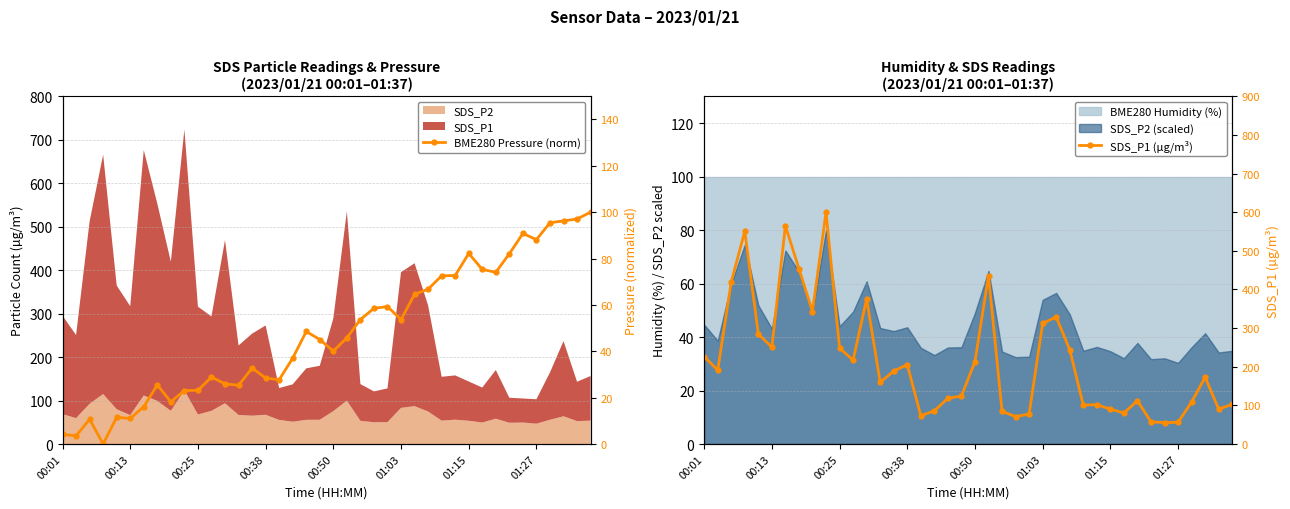

True or false: SDS_P1 (µg/m³) has a value of 84.5 at 22.

True